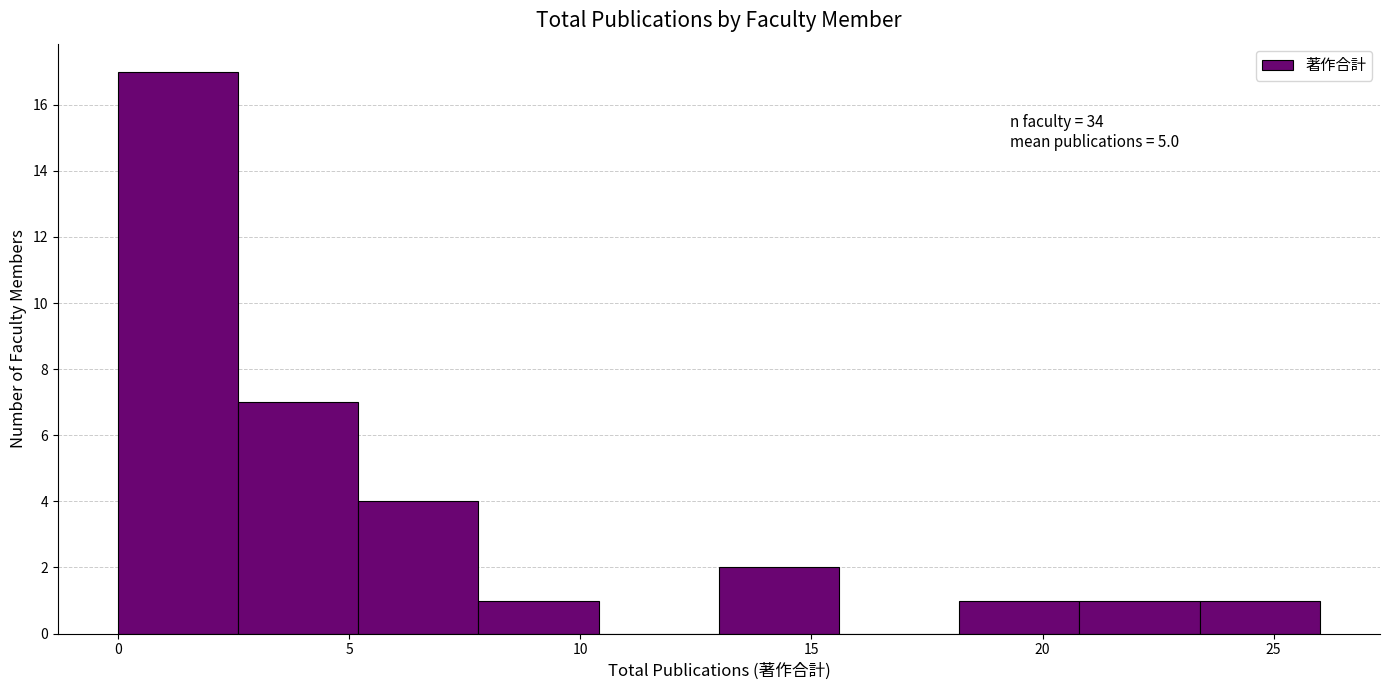

Over which range of the x-axis is the bar tallest?

0.0 to 2.6